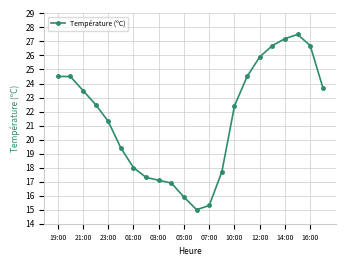

Reading right to left, list all the values displayed in this chart.

23.7	26.7	27.5	27.2	26.7	25.9	24.5	22.4	17.7	15.3	15.0	15.9	16.9	17.1	17.3	18.0	19.4	21.3	22.5	23.5	24.5	24.5